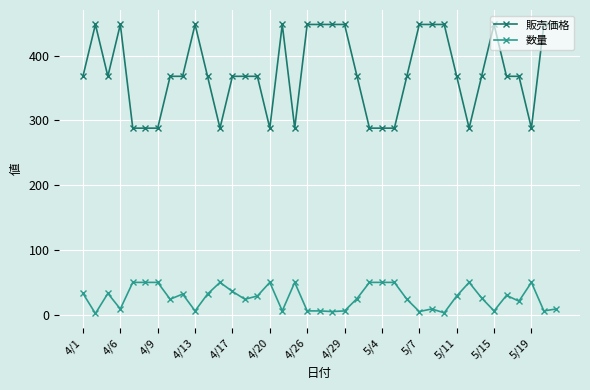

At how many categories does at least one series exceed 209?

39